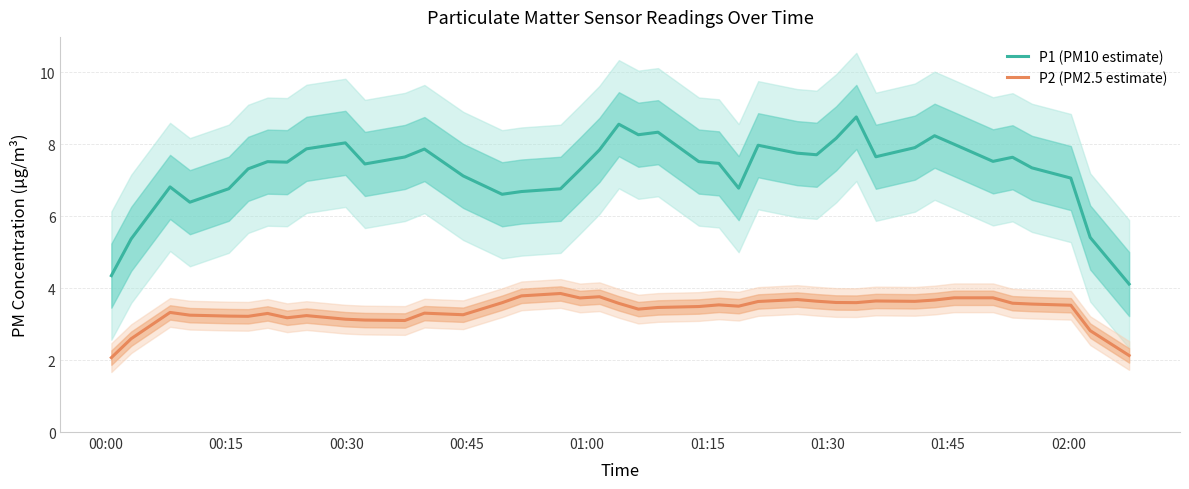

True or false: P2 (PM2.5 estimate) and P1 (PM10 estimate) cross at least once.

False